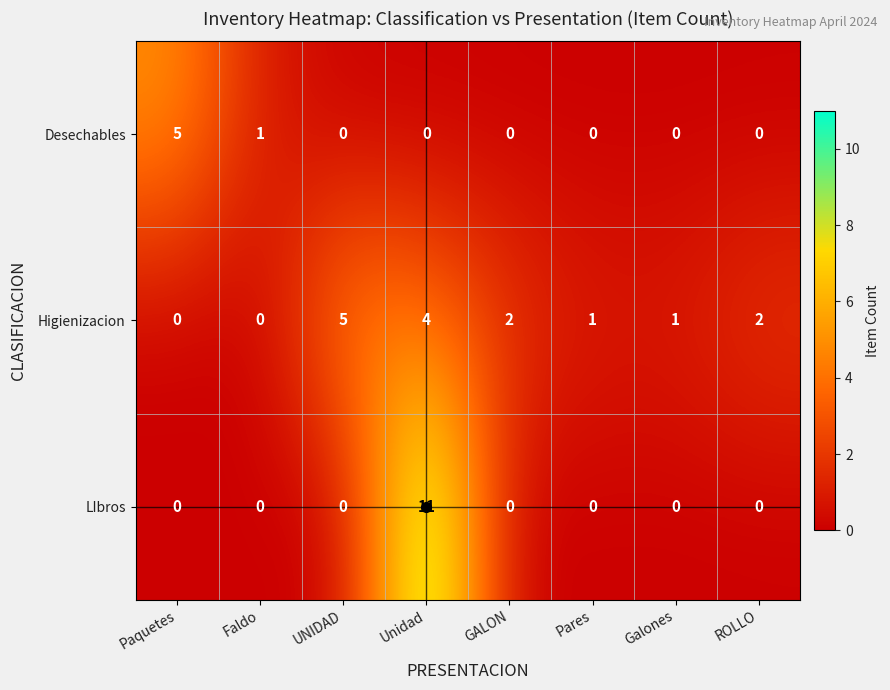

The value of LIbros at Pares is 0. True or false?

True